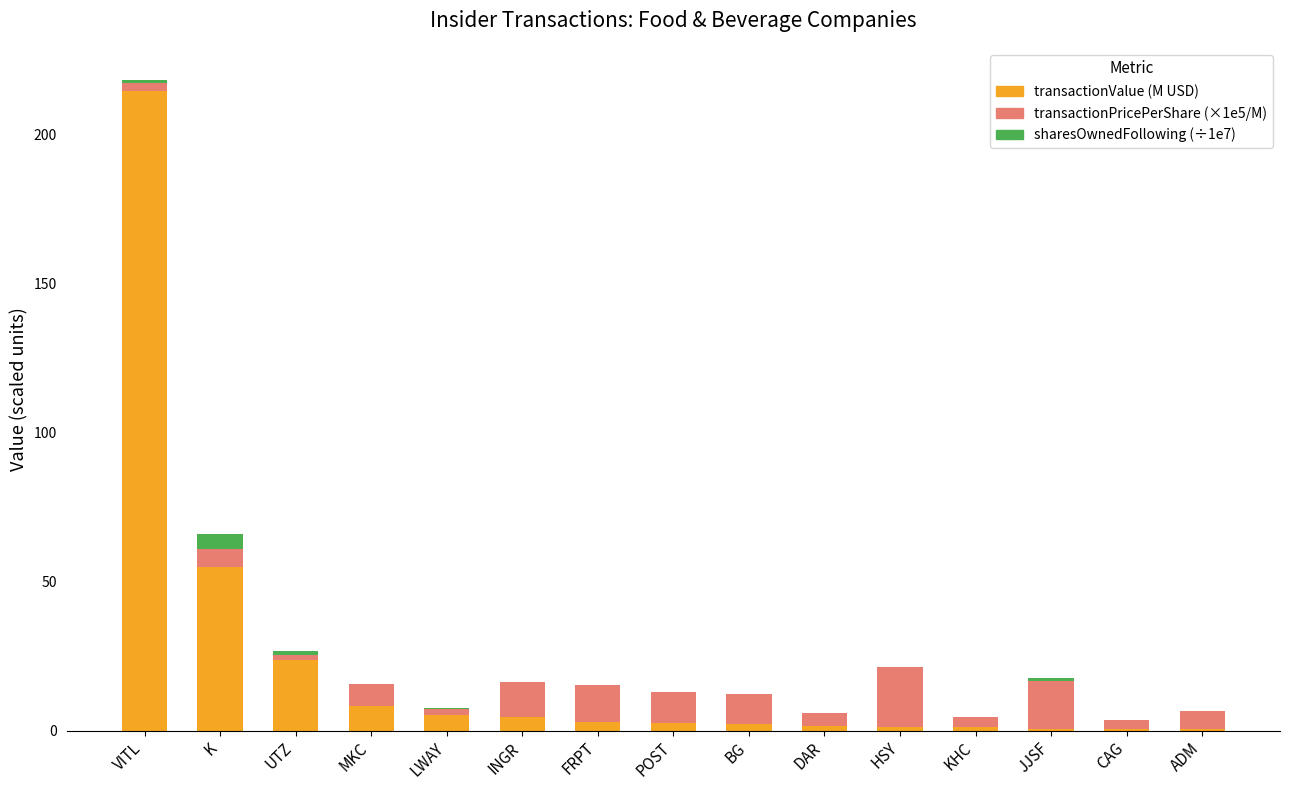

At which category is the sum across all series the highest?

VITL